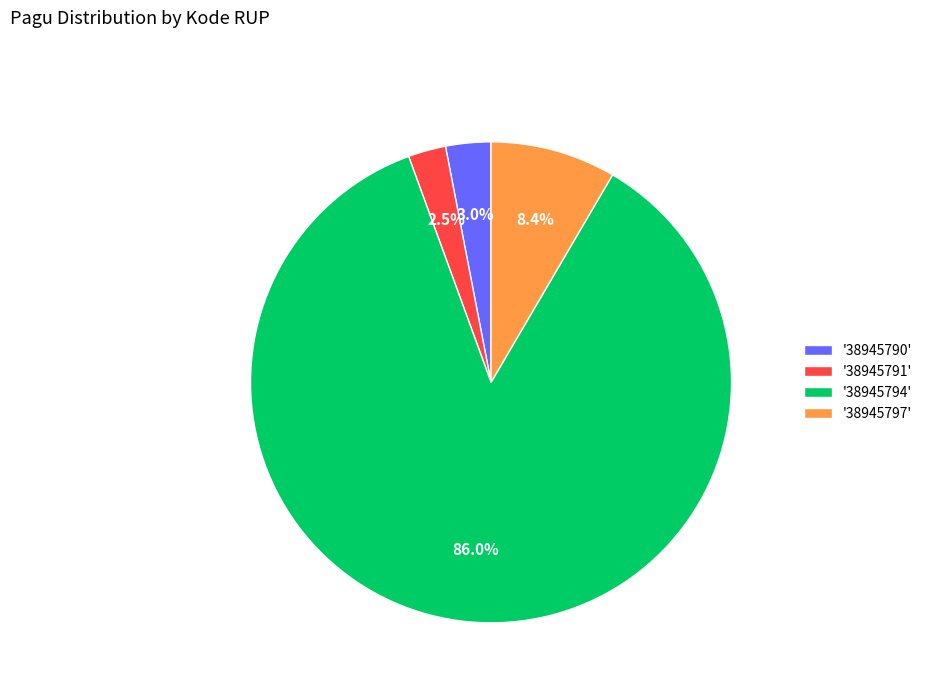

Which category has the smallest portion of the pie?

'38945791'